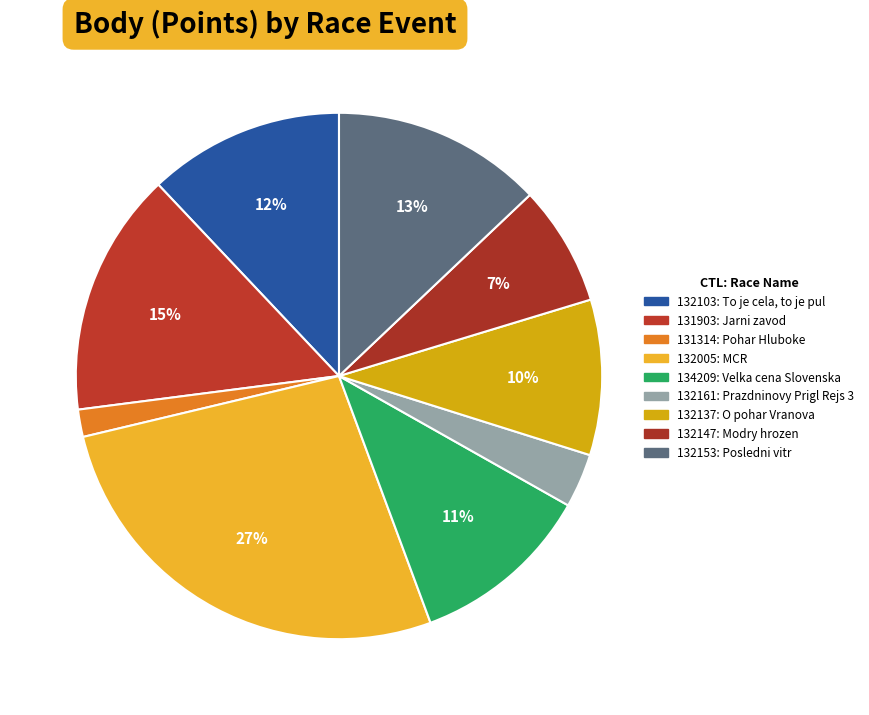

What is the smallest slice in the pie chart?

131314